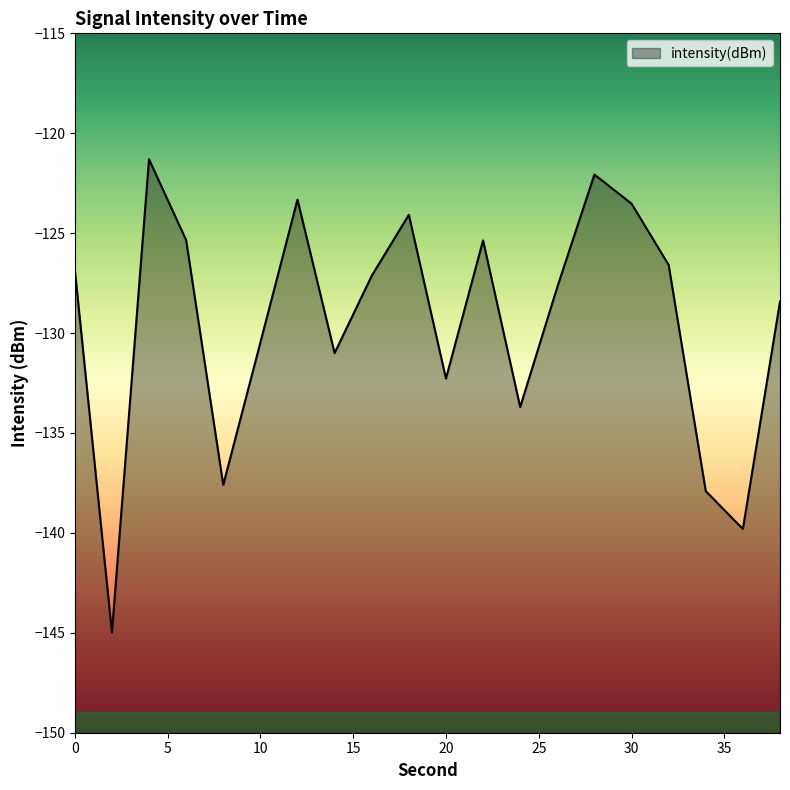

The value at 38 is -182.6. True or false?

False